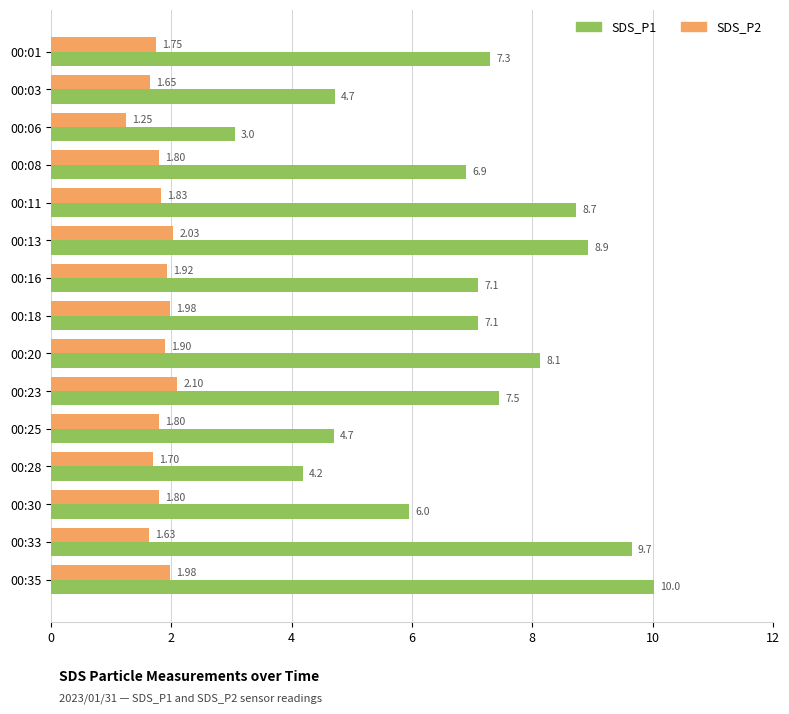

At which category is the sum across all series the highest?

00:35